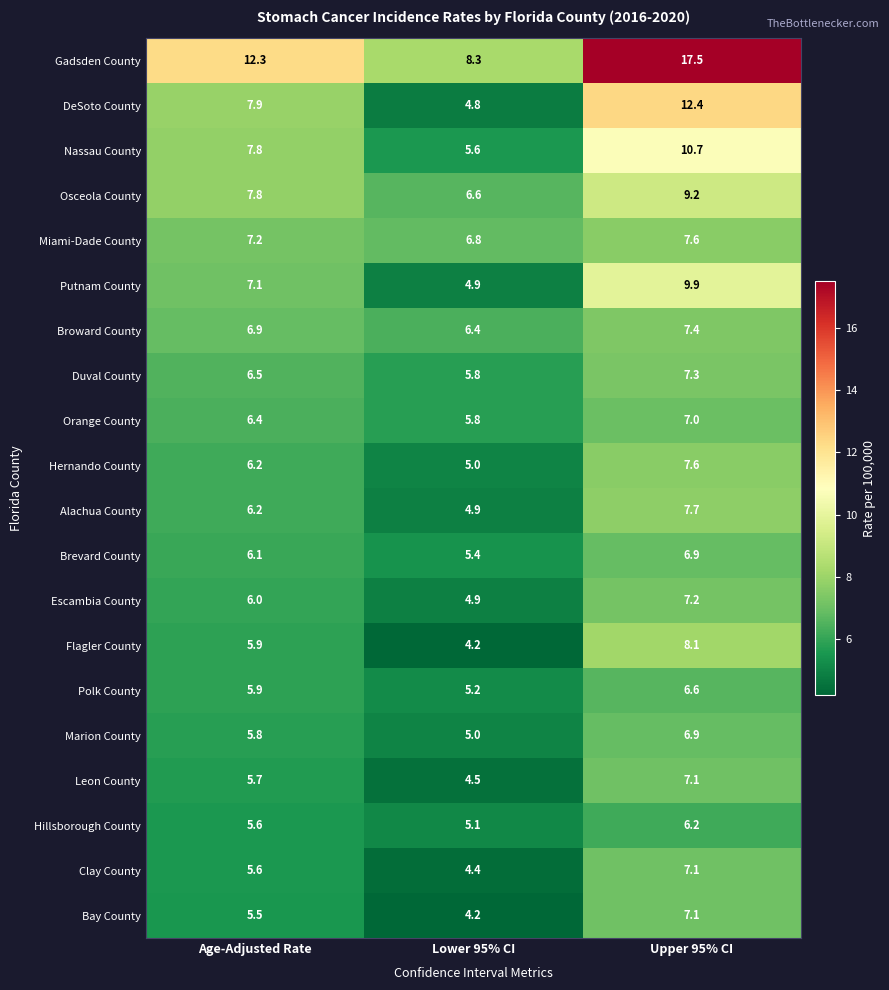

Rank the categories by Osceola County value from highest to lowest.

Upper 95% CI, Age-Adjusted Rate, Lower 95% CI